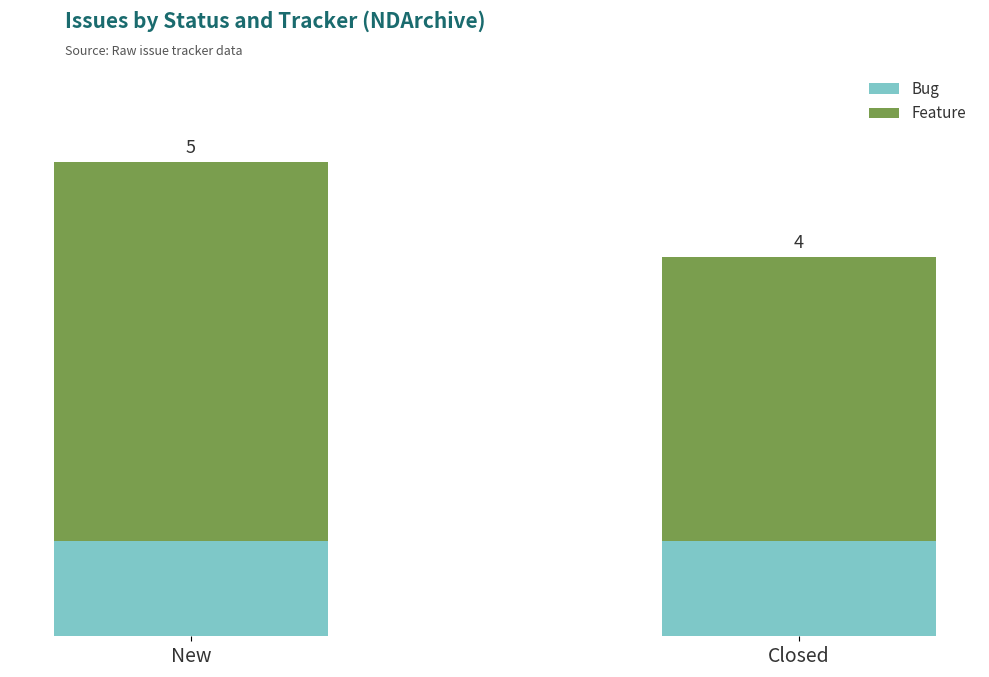

At which category is the sum across all series the highest?

New